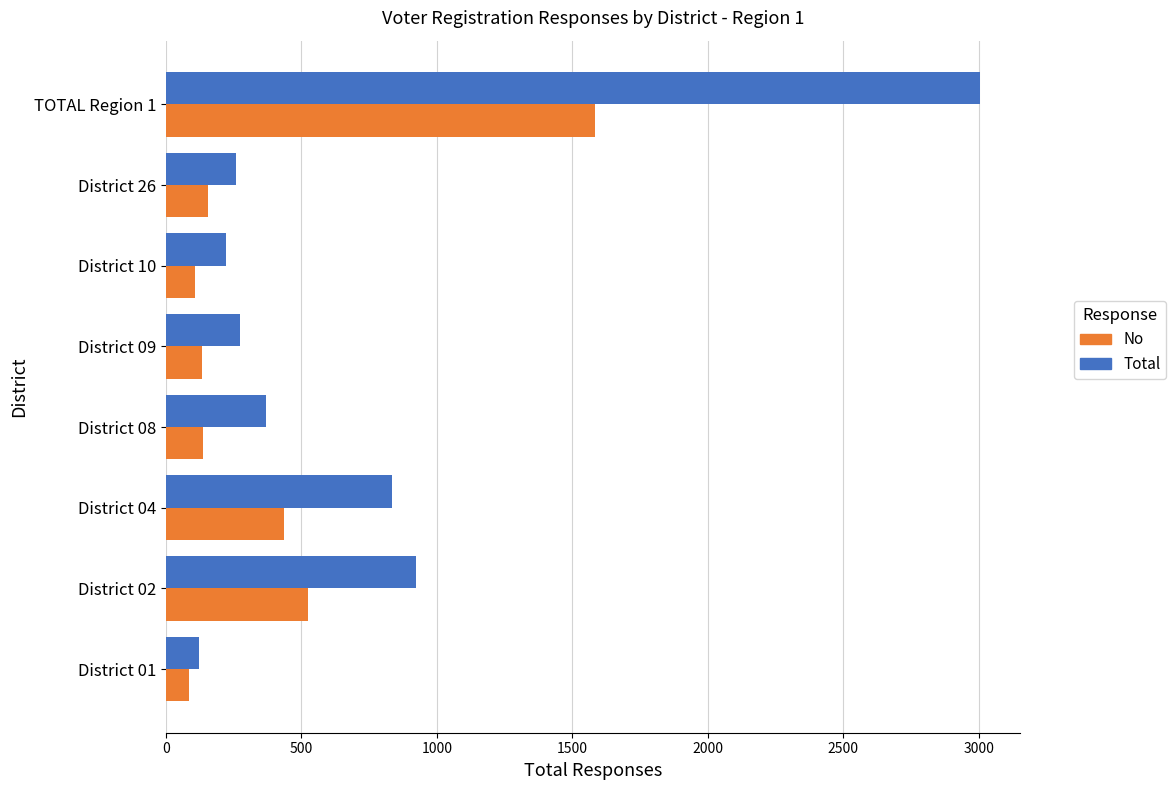

Rank the series at District 02 from lowest to highest value.

No, Total